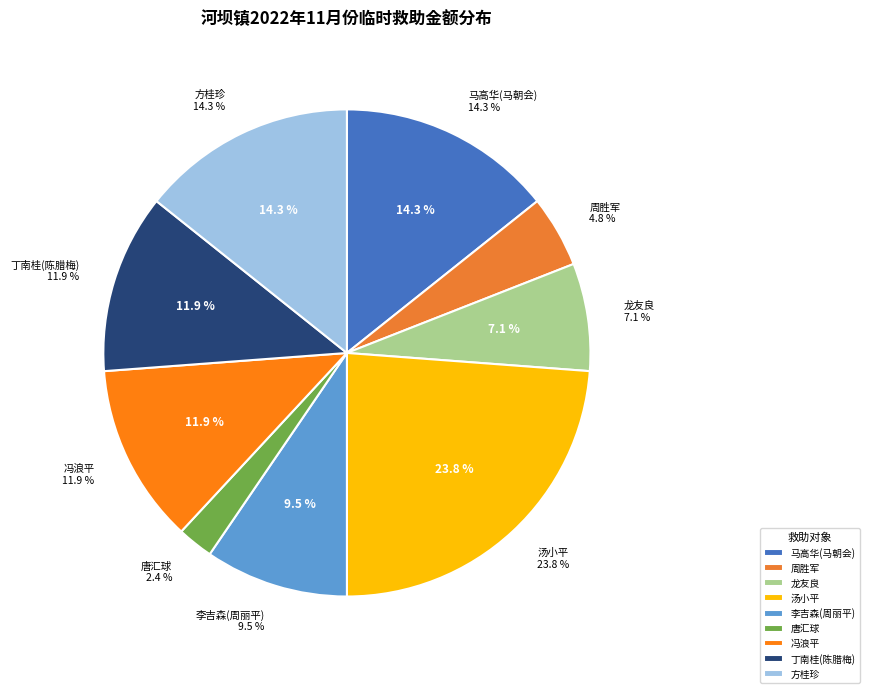

Count the number of slices in the pie.

9